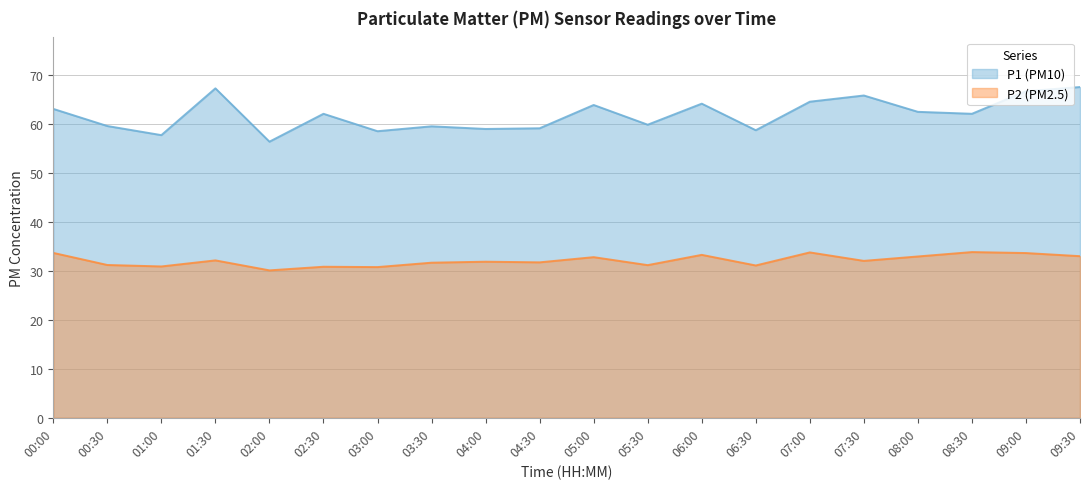

What is the sum of all P1 values?

1239.0